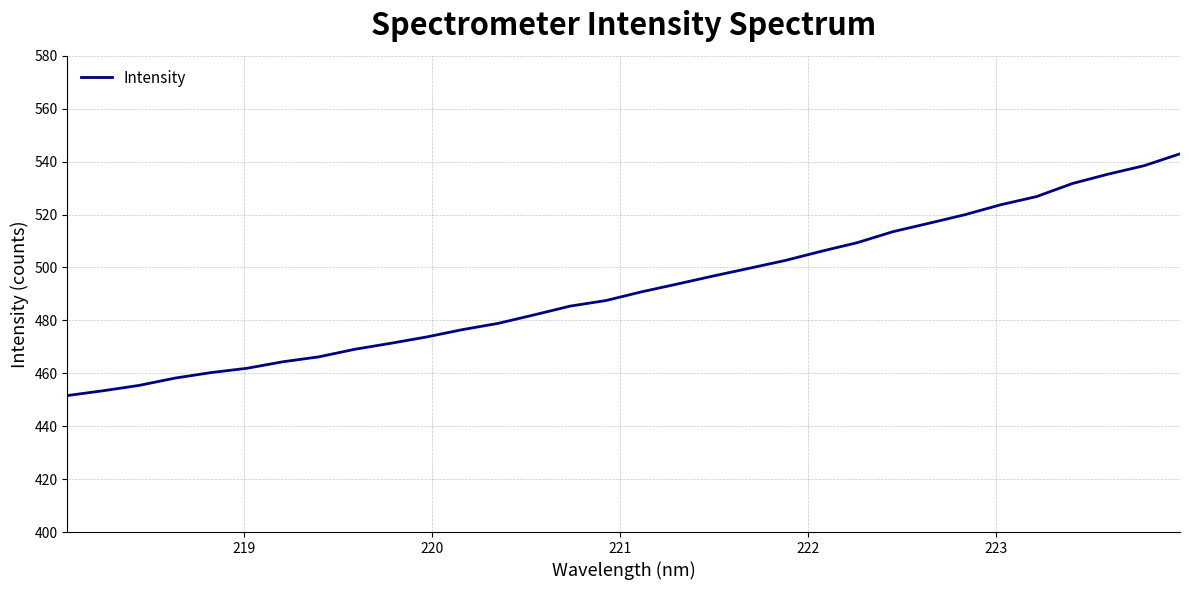

What is the maximum value shown in the chart?

543.0